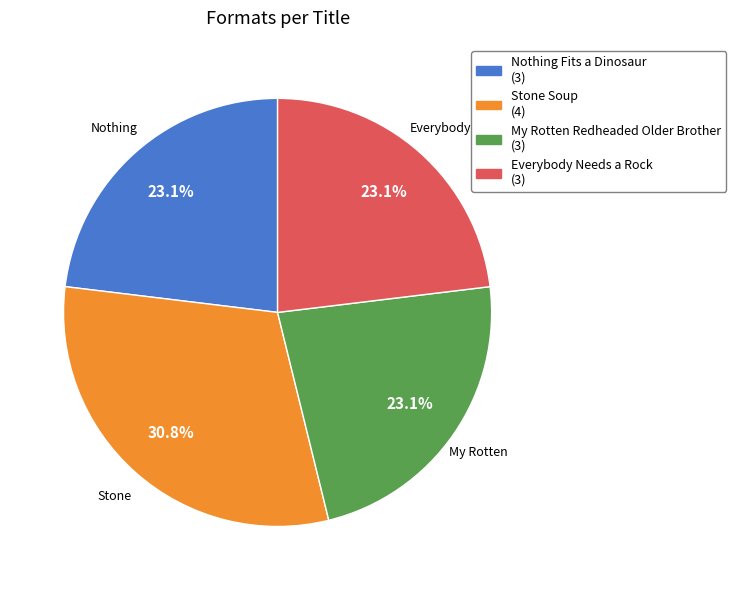

To the nearest percent, what percentage of the pie is My Rotten Redheaded Older Brother?

23%